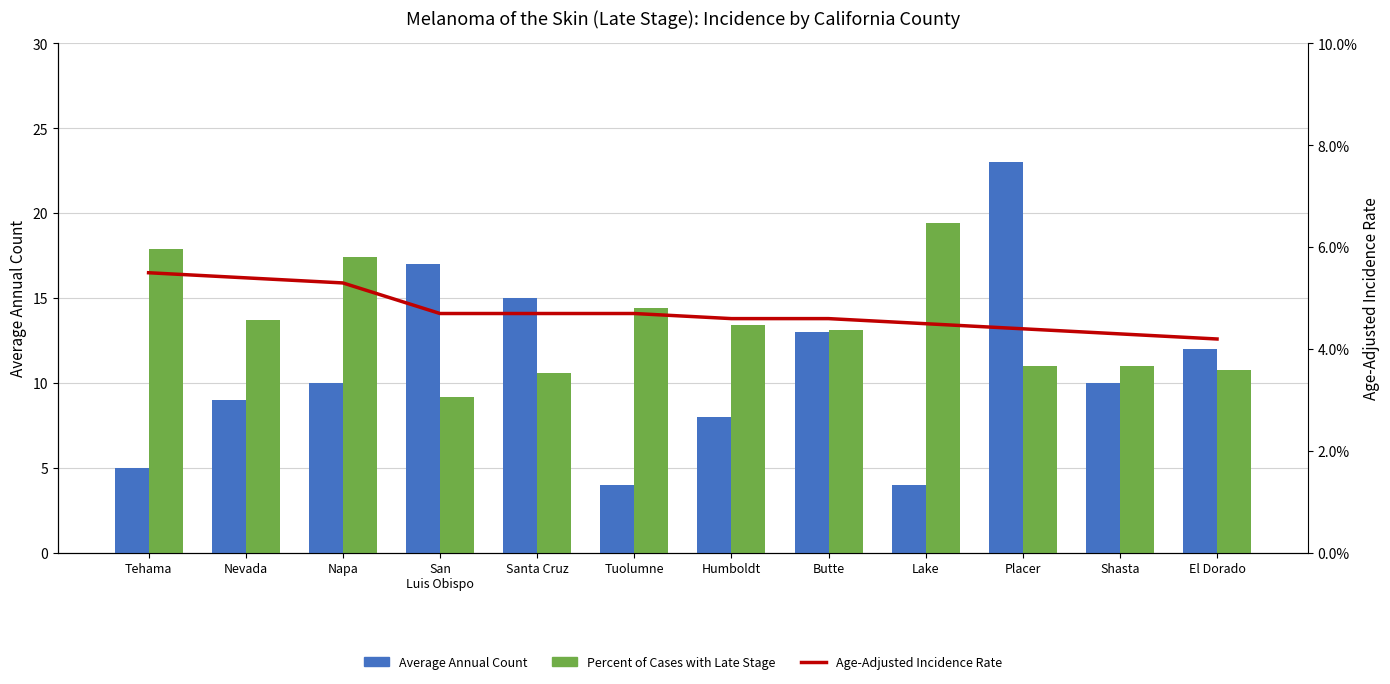

What is the label of the 4th bar from the left?

San
Luis Obispo